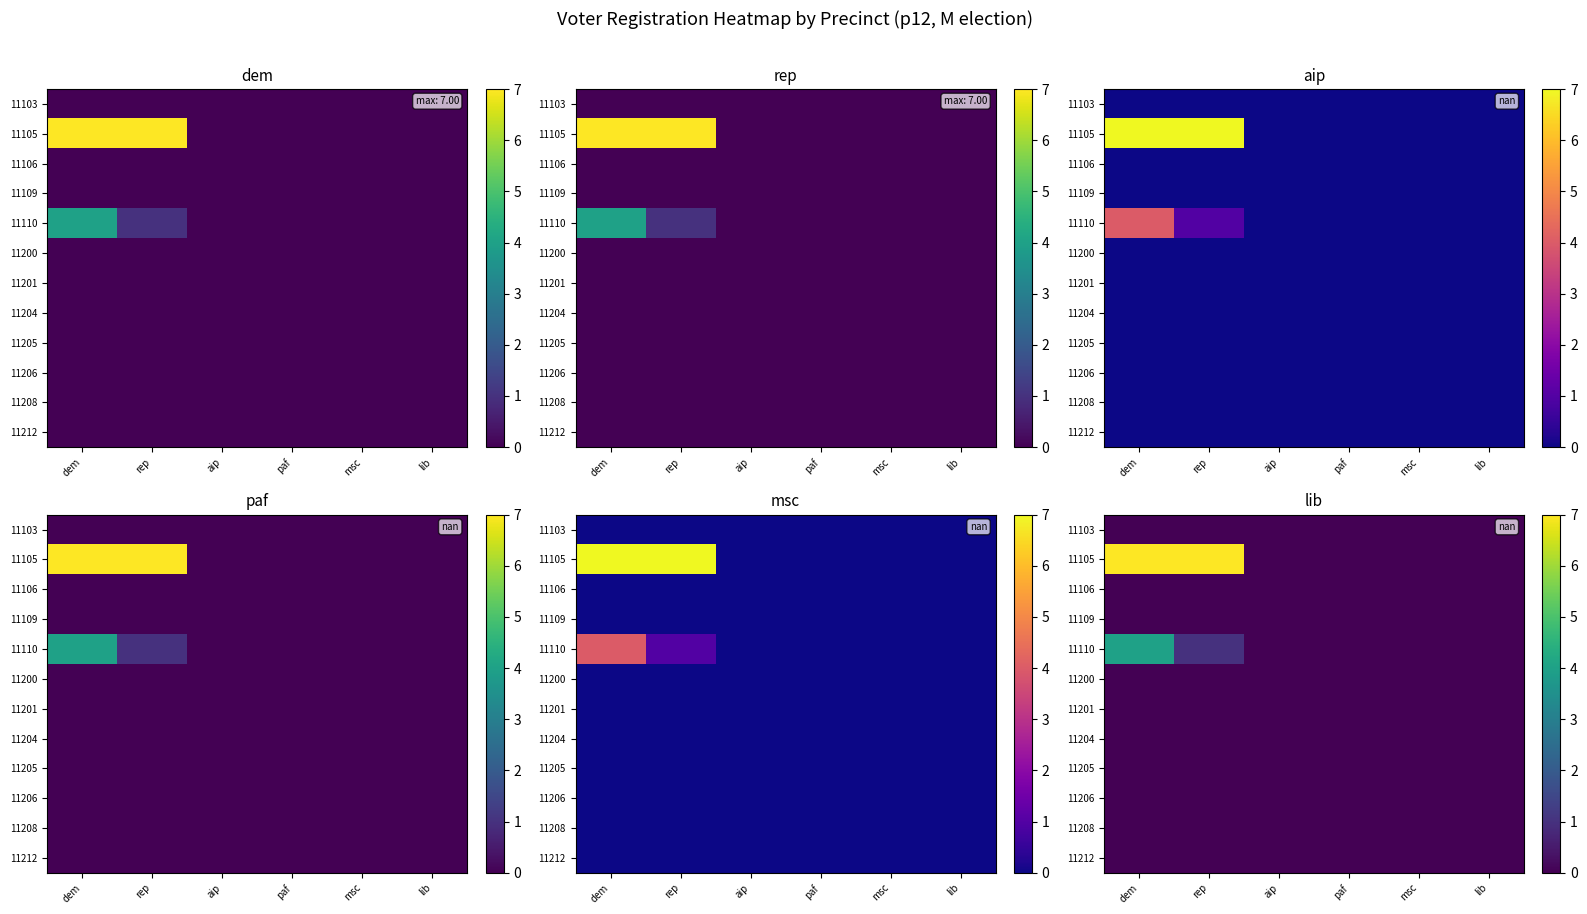

At msc, list the series in order from smallest to largest.

11103, 11105, 11106, 11109, 11110, 11200, 11201, 11204, 11205, 11206, 11208, 11212